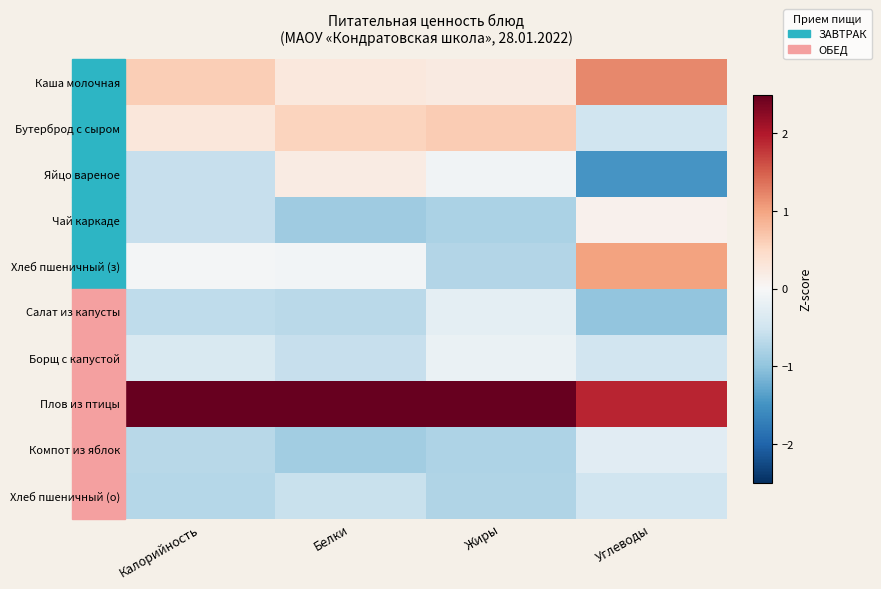

What is the difference between the highest and lowest values at Белки?

3.5